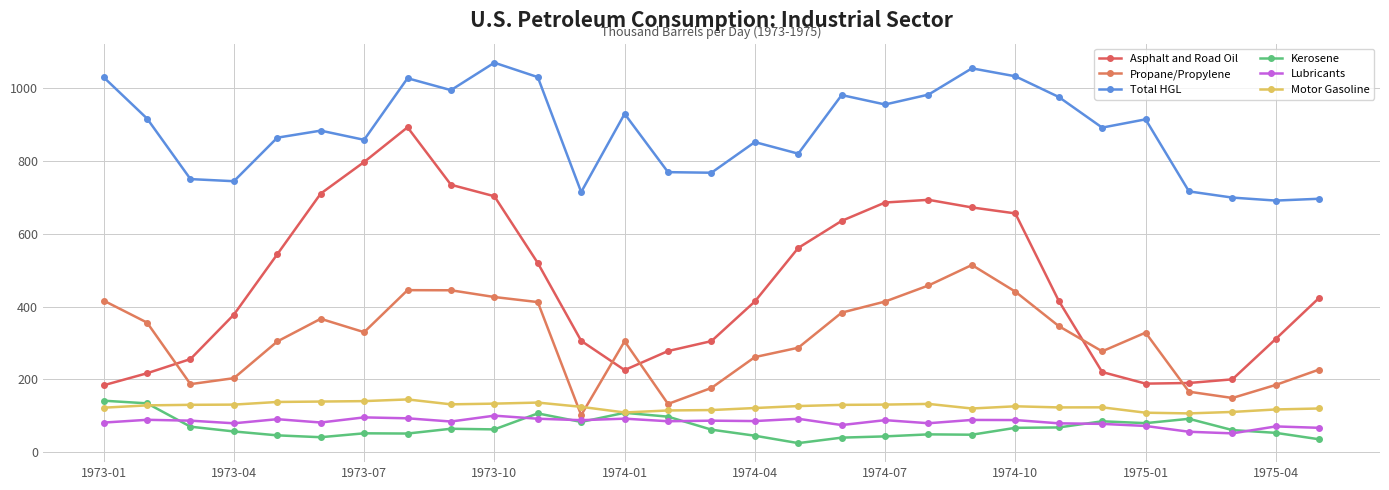

Rank the categories by Total HGL value from lowest to highest.

27, 28, 26, 11, 25, 1973-10, 1973-07, 14, 13, 16, 15, 1974-07, 1974-01, 1974-04, 23, 24, 1973-04, 12, 18, 22, 17, 19, 1975-01, 1974-10, 1973-01, 10, 21, 20, 1975-04